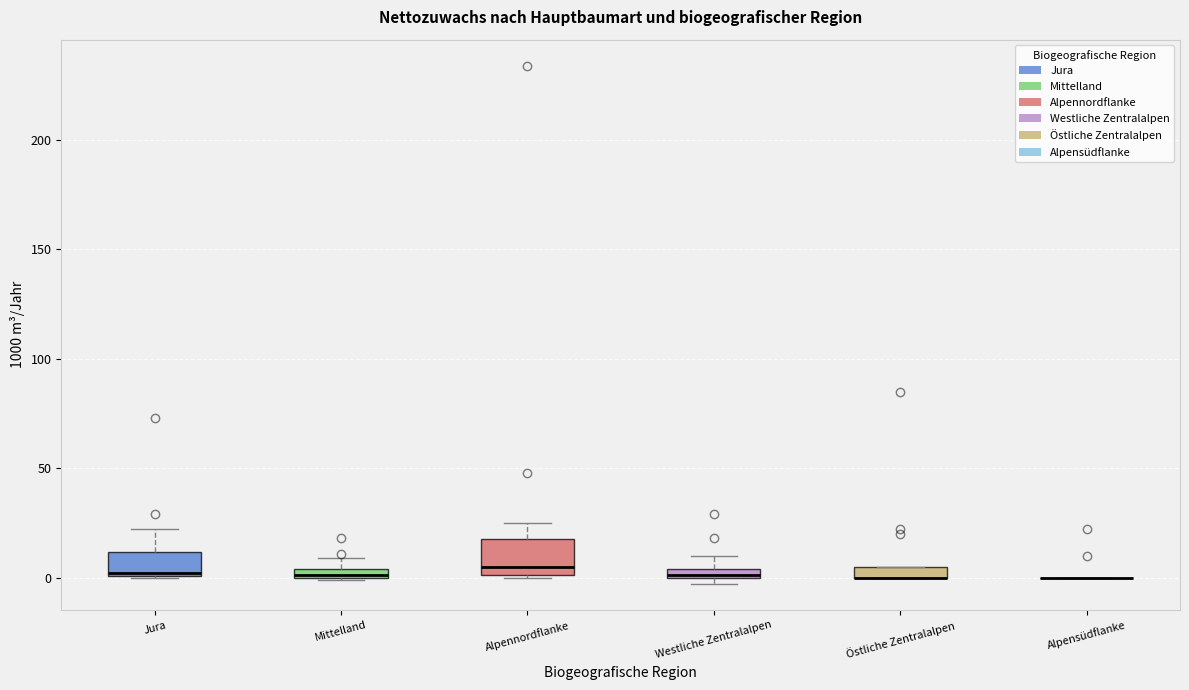

Comparing the boxes themselves (not the whiskers), which one is the tallest?

Alpennordflanke